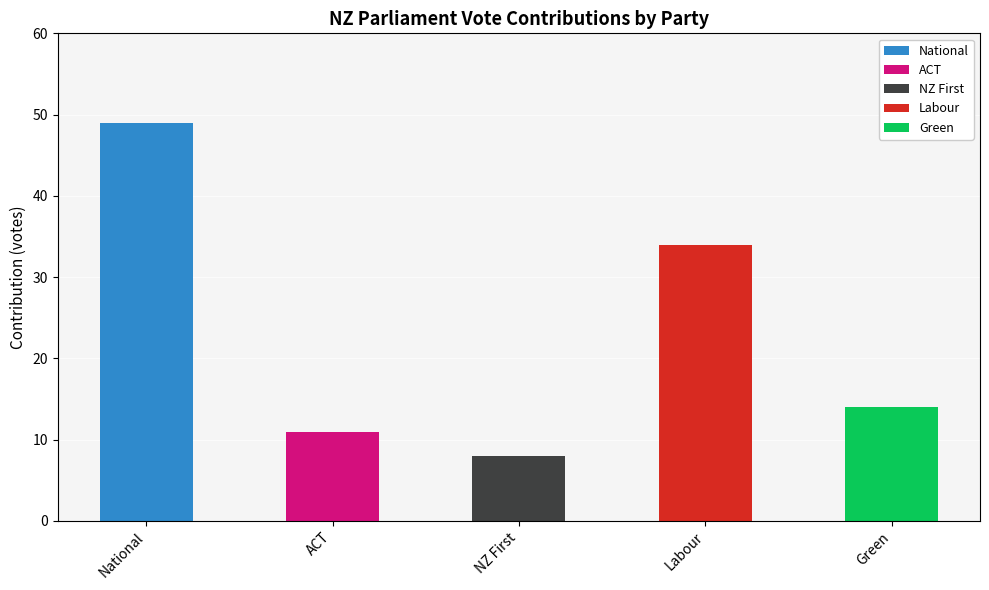

At which category is the sum across all series the highest?

National